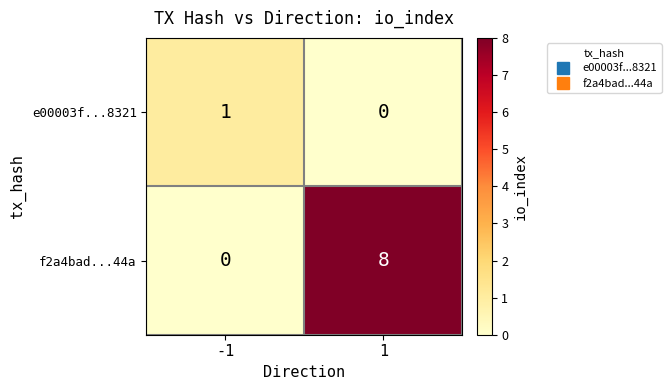

What is the difference between the maximum and minimum values in the f2a4bad...44a series?

8